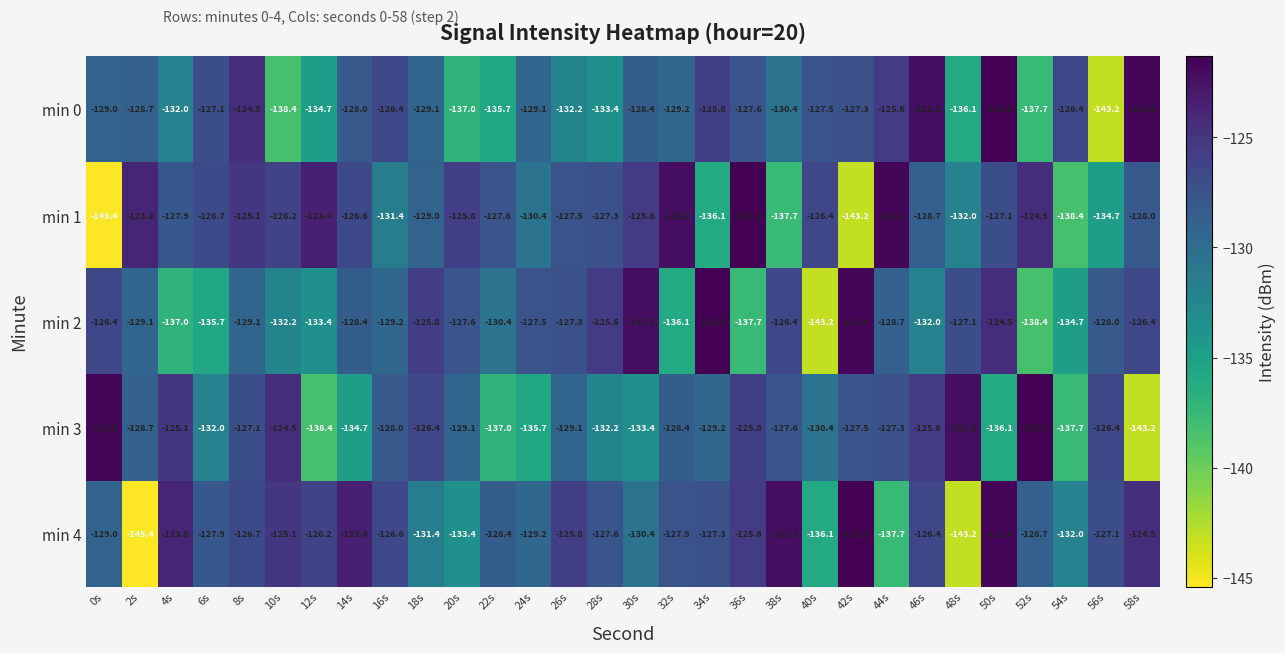

Is it true that min 4 equals -80.6 at 42s?

False